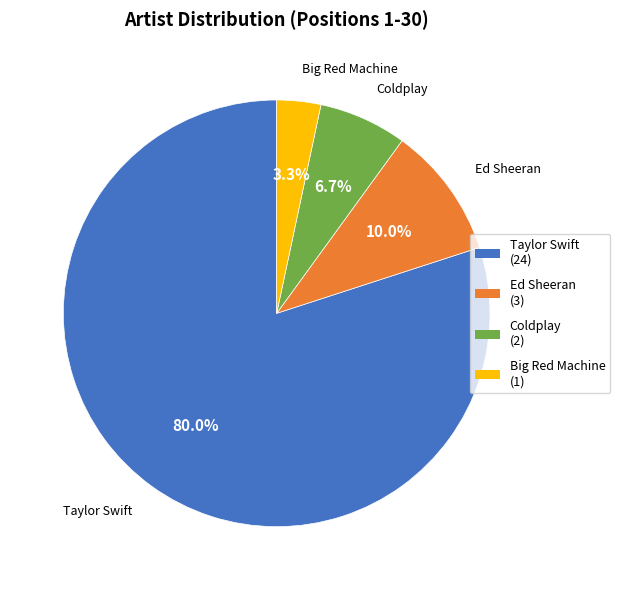

How many slices are in this pie chart?

4